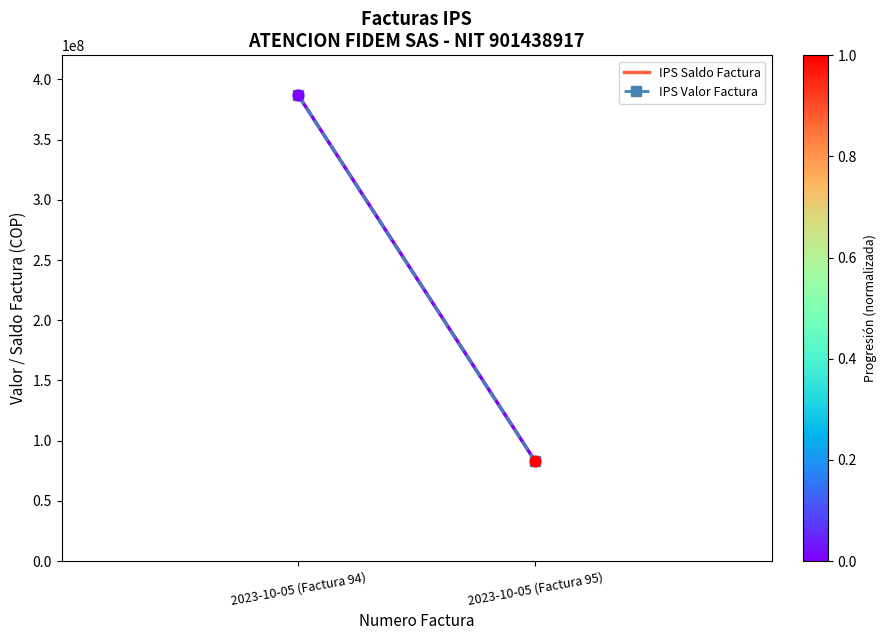

Between 2023-10-05 (Factura 94) and 2023-10-05 (Factura 95), which is larger?

2023-10-05 (Factura 94)